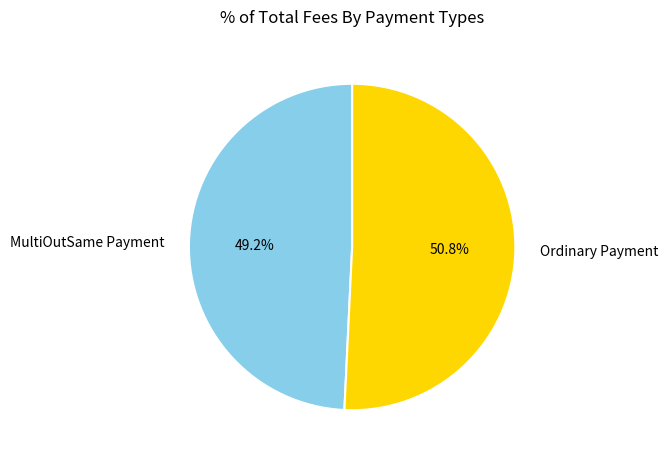

Which slice is the largest?

Ordinary Payment